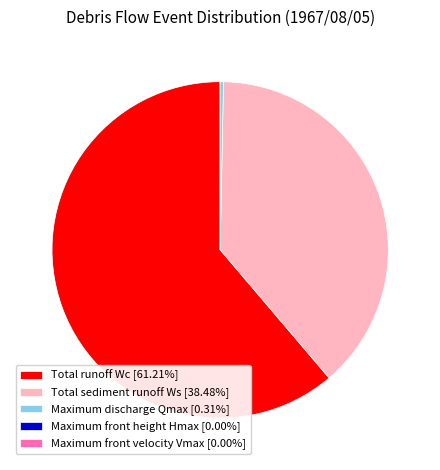

Does Total runoff Wc [61.21%] represent more than half of the total?

Yes